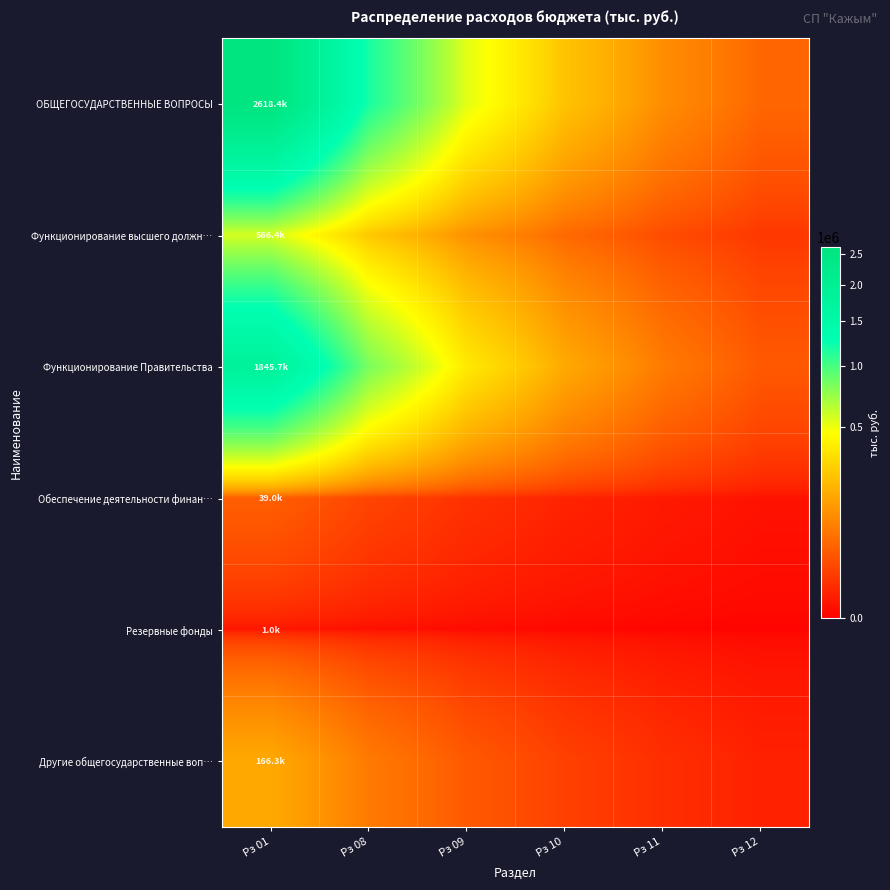

Reading left to right, extract all data points from this chart.

ОБЩЕГОСУДАРСТВЕННЫЕ ВОПРОСЫ: Рз 01=2618436.6	Рз 08=1176539.4	Рз 09=528653.2	Рз 10=237539.2	Рз 11=106733.2	Рз 12=47958.3
Функционирование высшего должн…: Рз 01=566400.0	Рз 08=254499.9	Рз 09=114354.2	Рз 10=51382.6	Рз 11=23087.7	Рз 12=10374.0
Функционирование Правительства: Рз 01=1845712.0	Рз 08=829331.9	Рз 09=372642.8	Рз 10=167439.2	Рз 11=75235.3	Рз 12=33805.4
Обеспечение деятельности финан…: Рз 01=39000.0	Рз 08=17523.8	Рз 09=7874.0	Рз 10=3538.0	Рз 11=1589.7	Рз 12=714.3
Резервные фонды: Рз 01=1000.0	Рз 08=449.3	Рз 09=201.9	Рз 10=90.7	Рз 11=40.8	Рз 12=18.3
Другие общегосударственные воп…: Рз 01=166324.6	Рз 08=74734.5	Рз 09=33580.4	Рз 10=15088.6	Рз 11=6779.8	Рз 12=3046.3